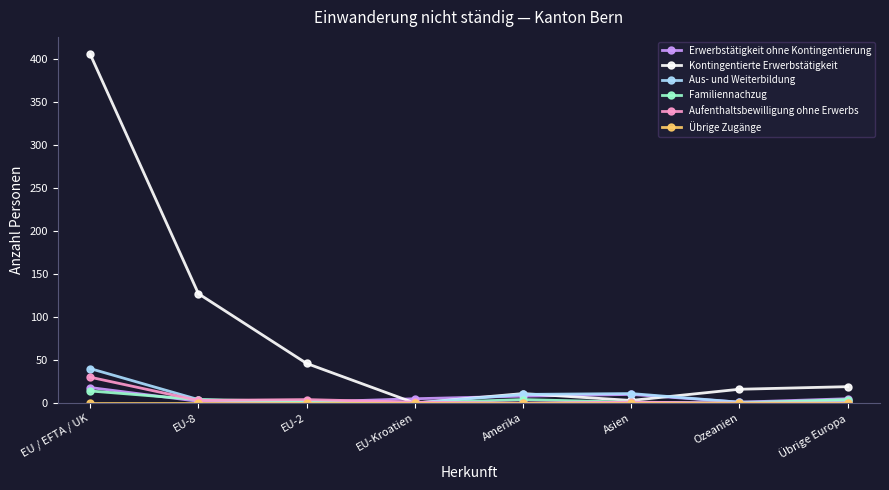

How many positive values does the Kontingentierte Erwerbstätigkeit series have?

7